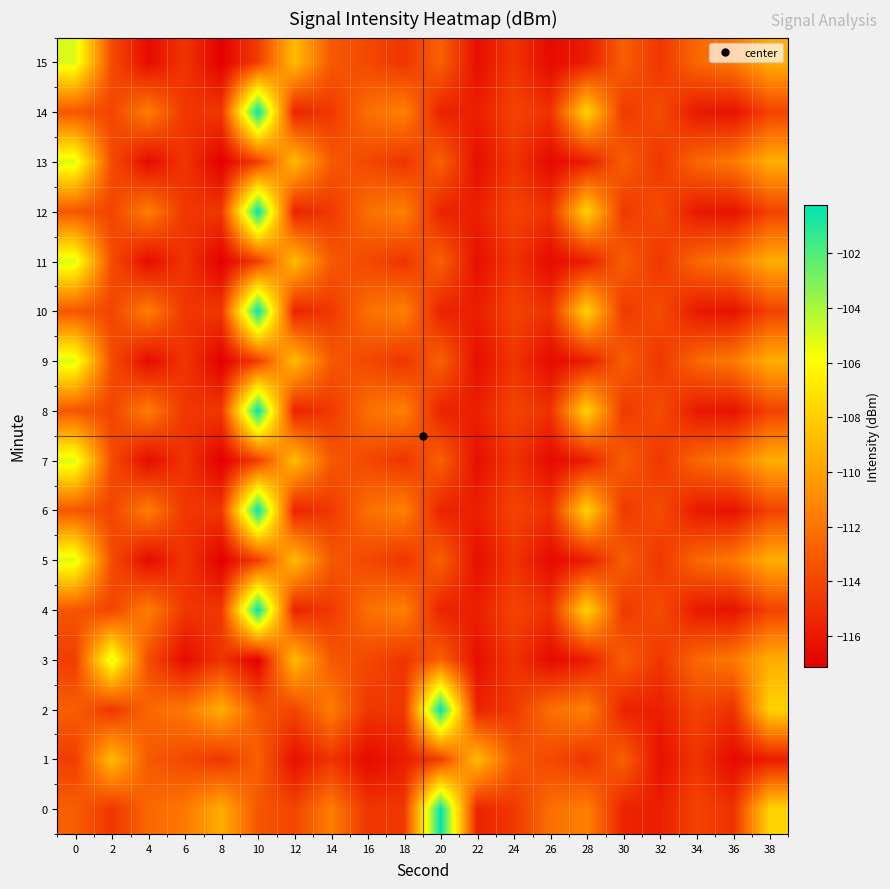

Which series changed the most between 10 and 36?

4